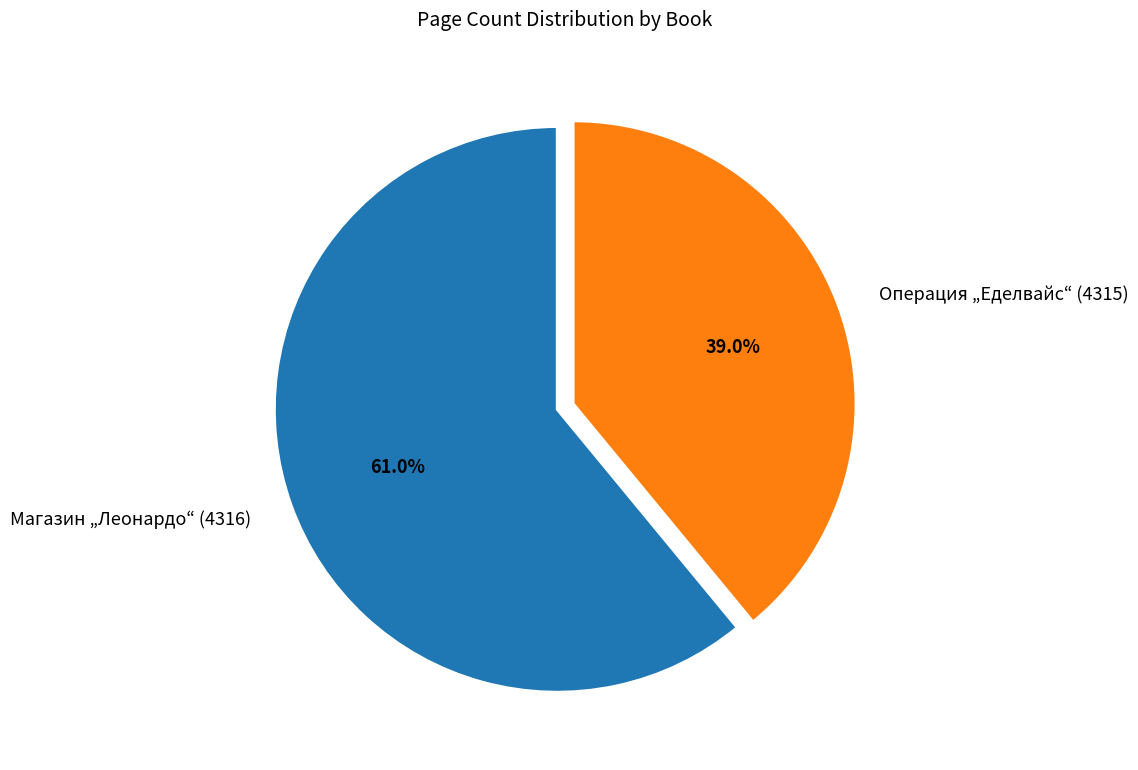

To the nearest percent, what is the difference between the Операция „Еделвайс“ (4315) and Магазин „Леонардо“ (4316) slice percentages?

22%